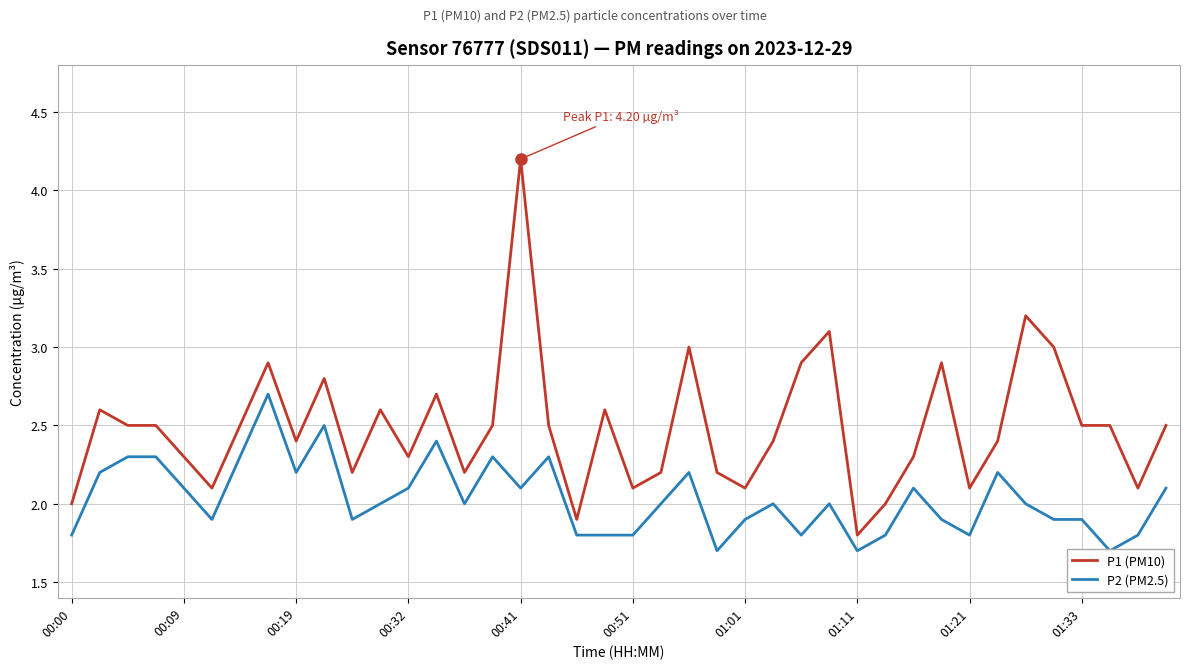

What is the maximum value for P1 (PM10)?

4.2